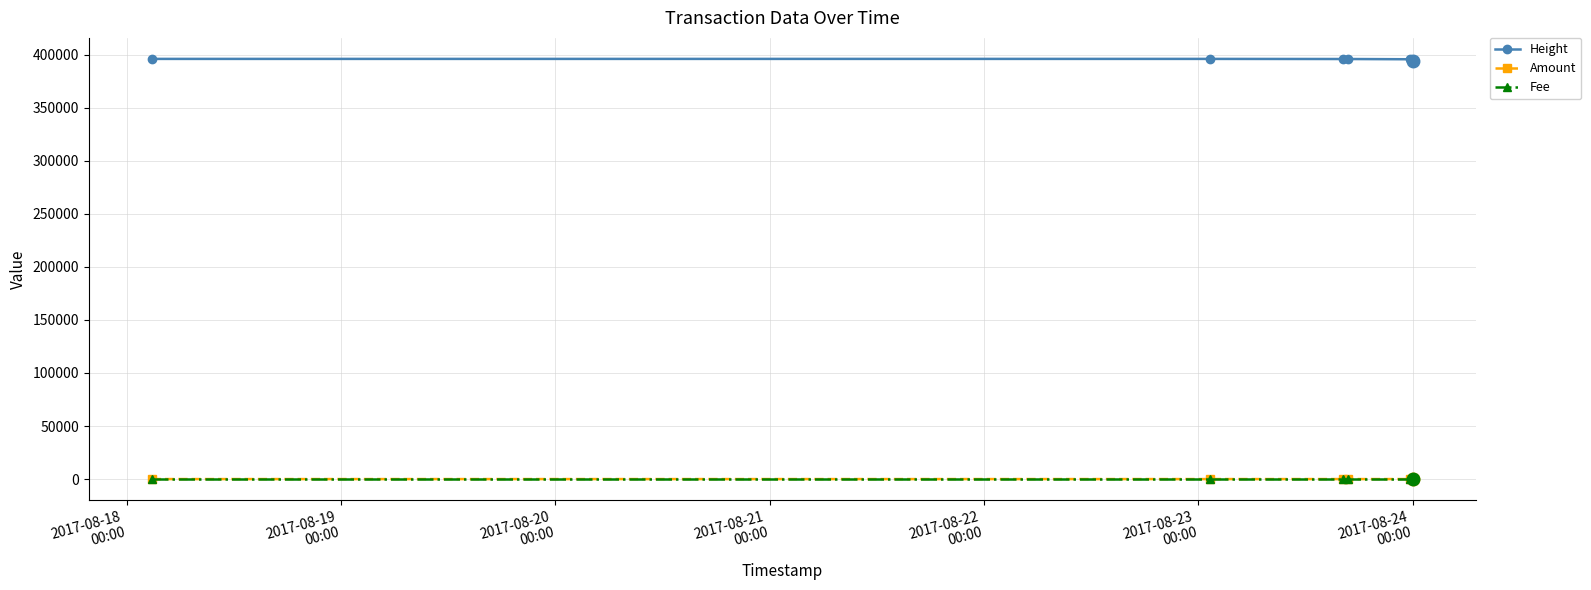

True or false: Fee and Height intersect in this chart.

False